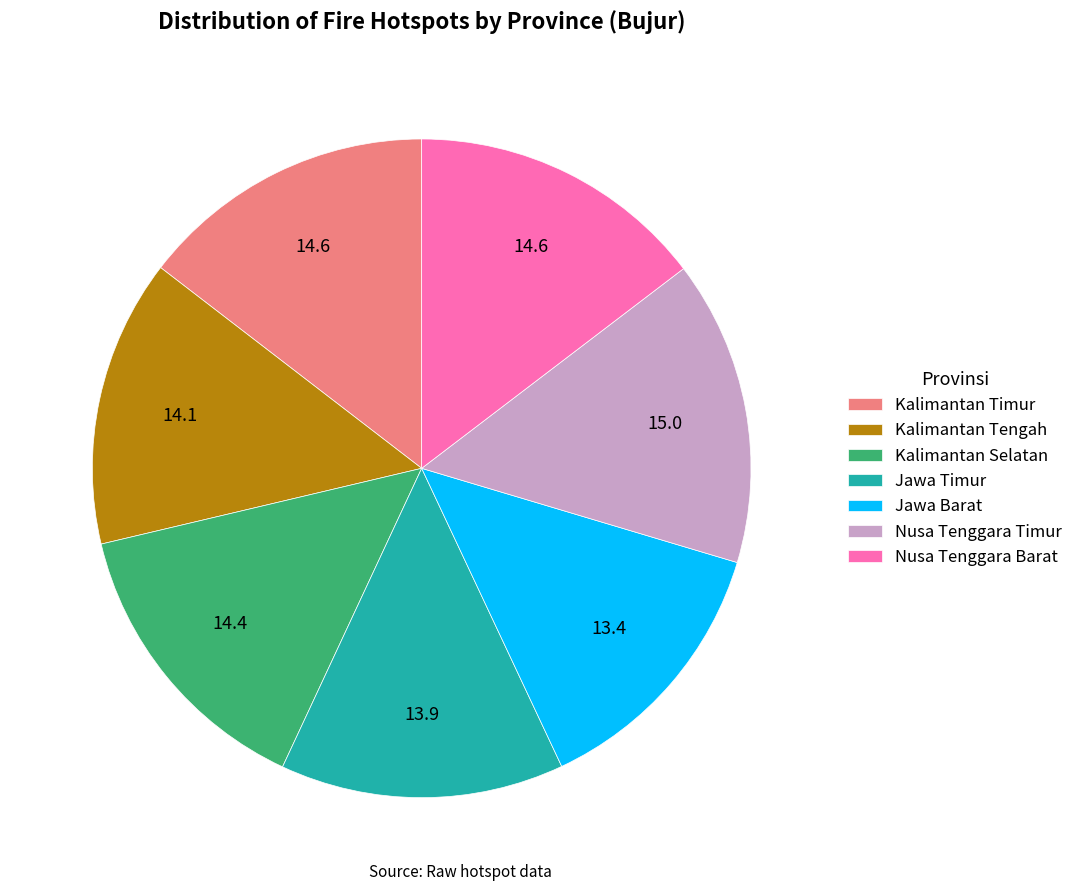

Is there any slice that represents more than half of the pie?

No